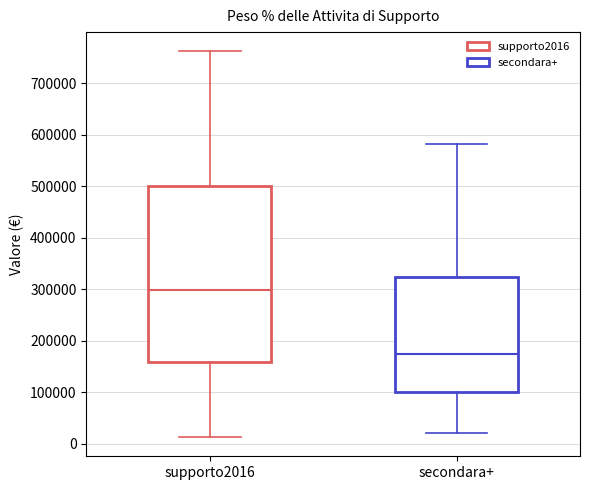

Which box has the lowest median line?

secondara+